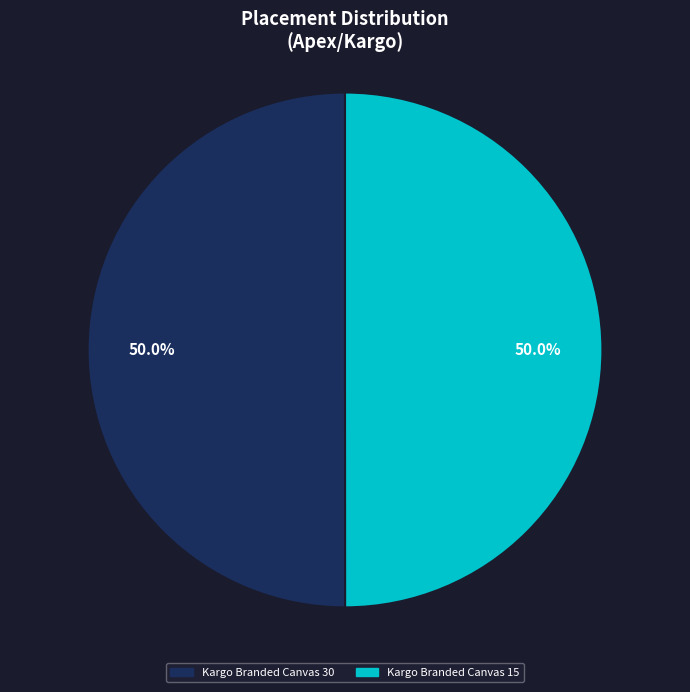

Is the sum of Kargo Branded Canvas 15 and Kargo Branded Canvas 30 greater than half?

Yes